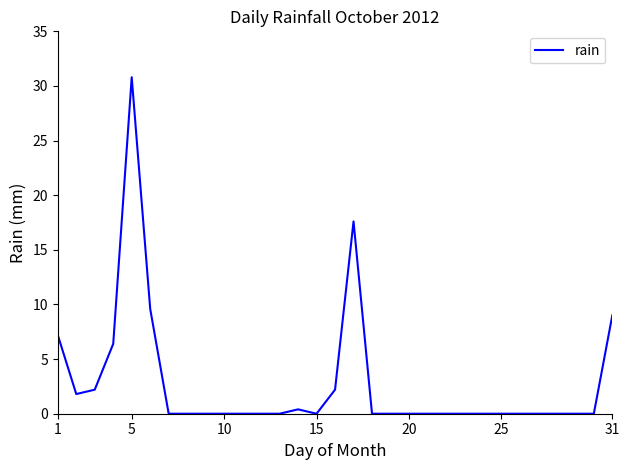

What is the maximum value shown in the chart?

30.8